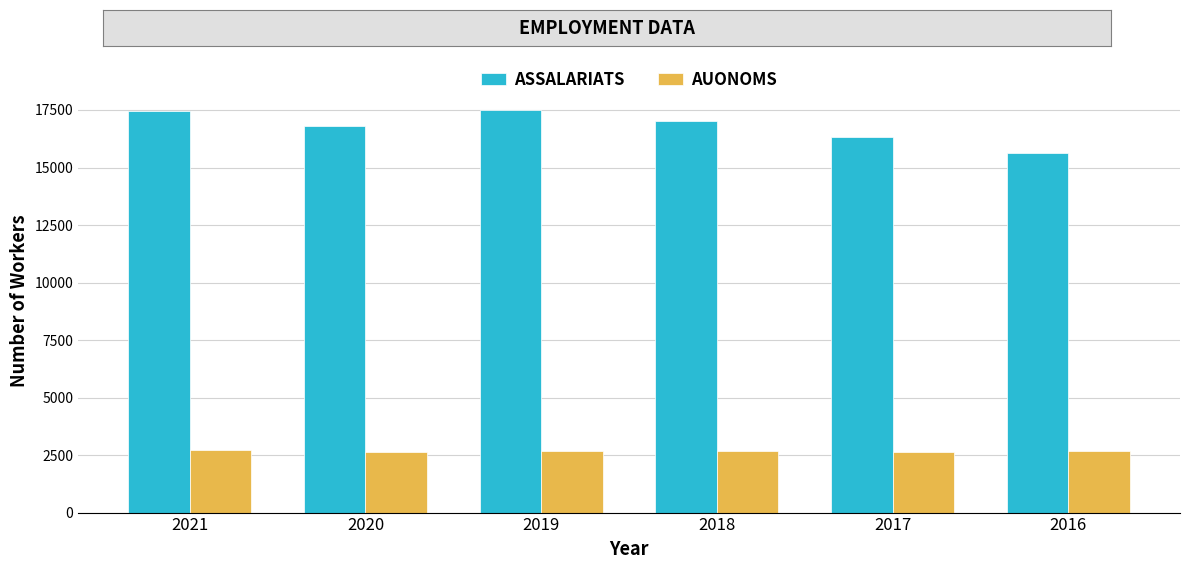

What is the minimum value shown in the chart?

2614